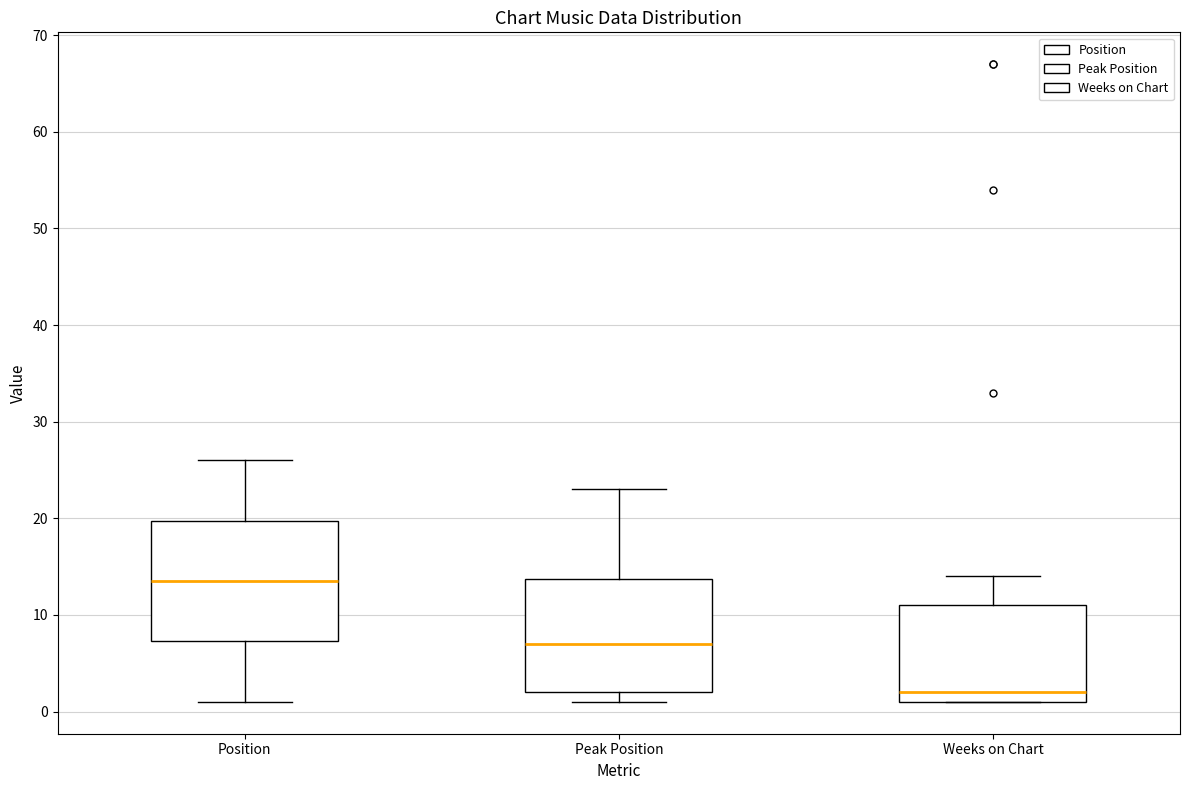

Where does the median line of the box for Peak Position sit on the y-axis? The values are not printed on the chart, so give them approximately, as read against the axis.

7